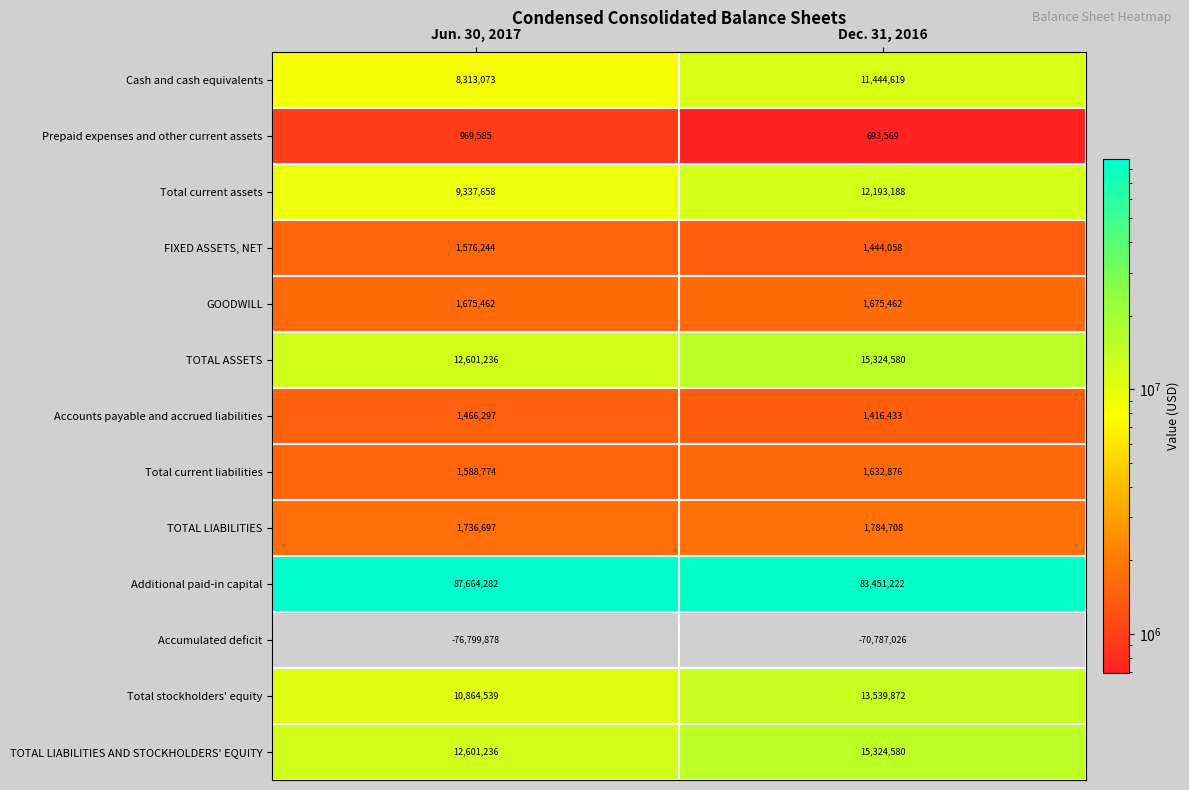

Read the TOTAL LIABILITIES value at Jun. 30, 2017, to the nearest 10.

1736700